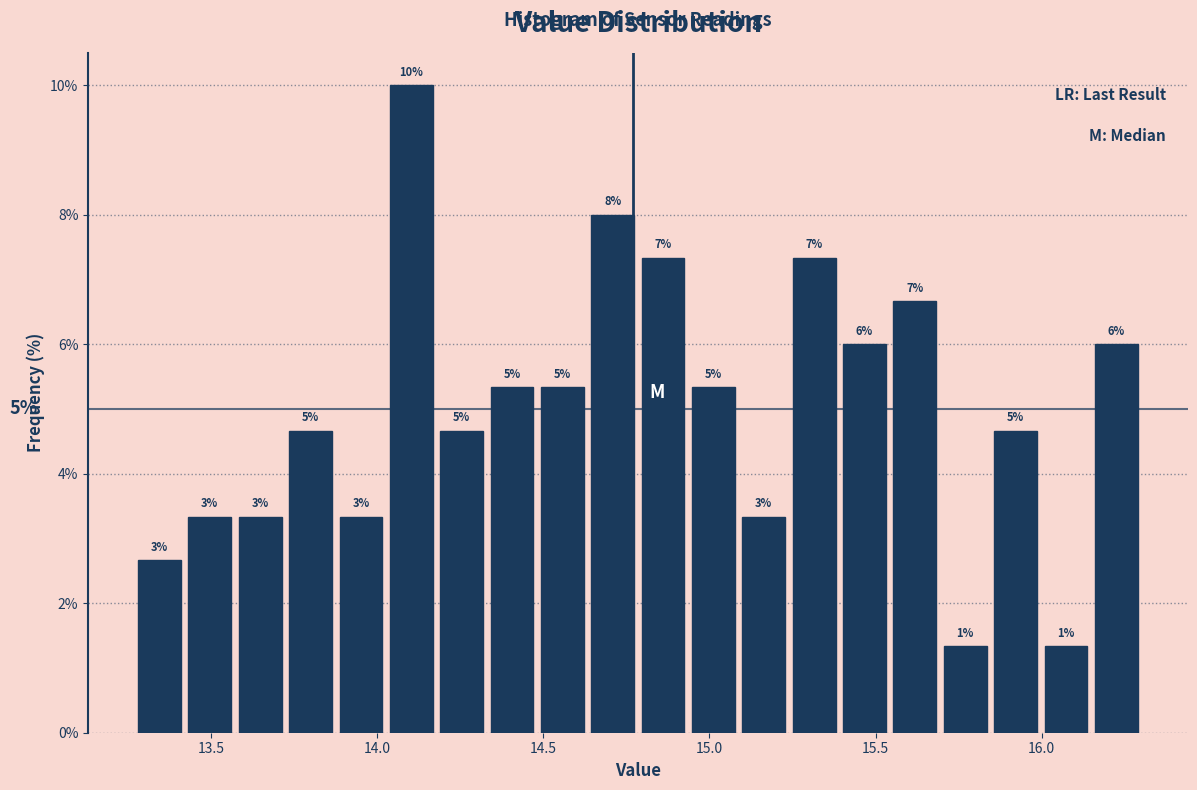

Read against the x-axis, roughly where is the centre of the tallest bar?

14.10